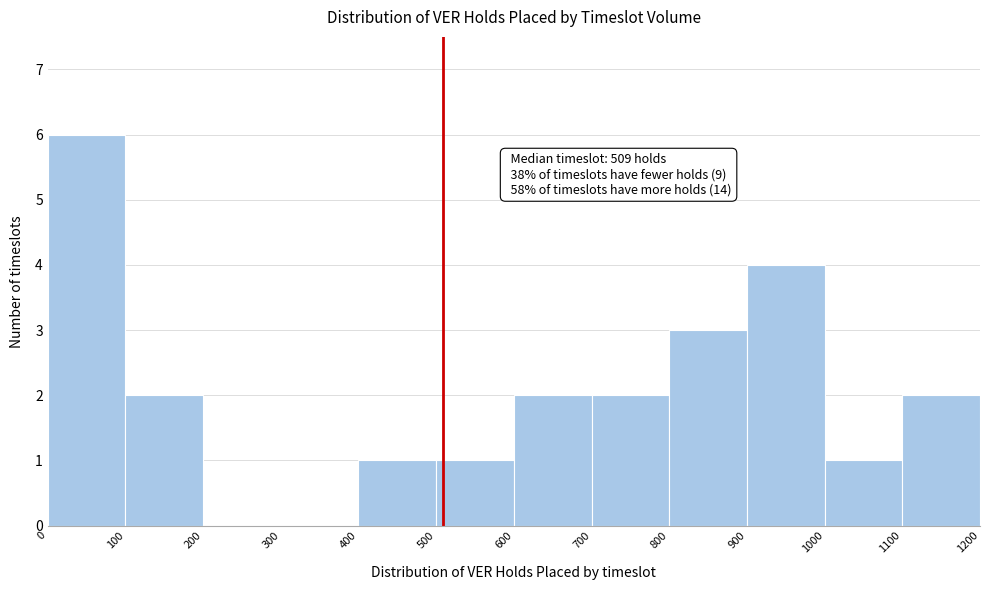

Which range on the x-axis has the tallest bar?

0 to 100